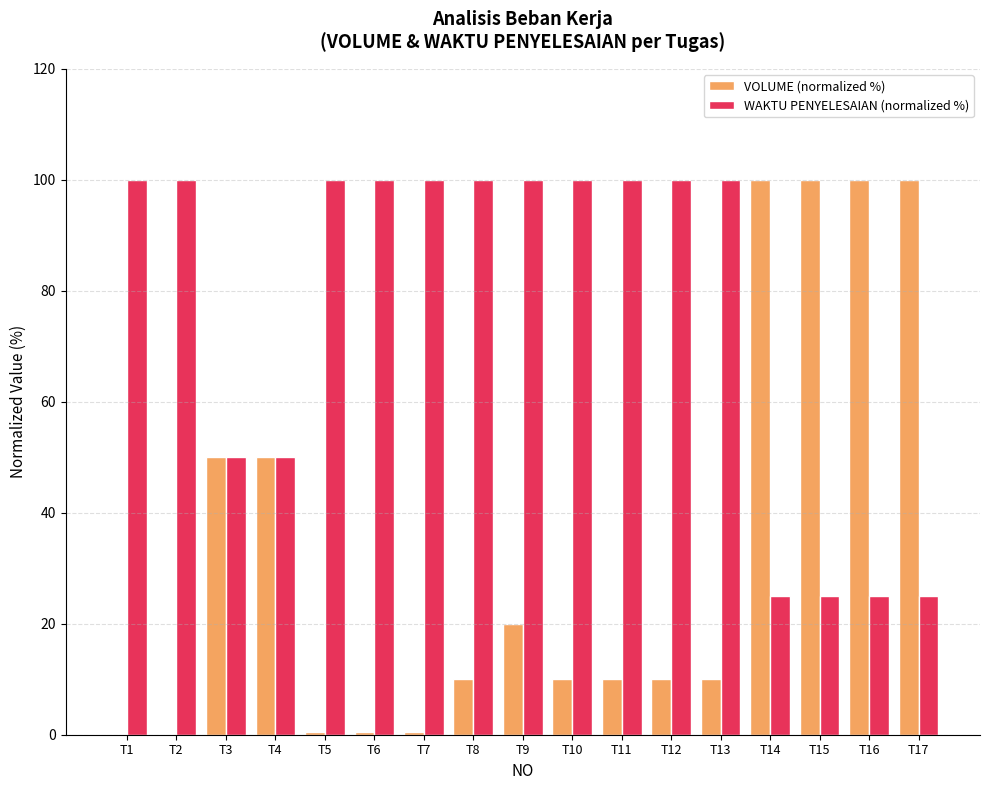

Which series has the largest total across all categories?

WAKTU PENYELESAIAN (normalized %)